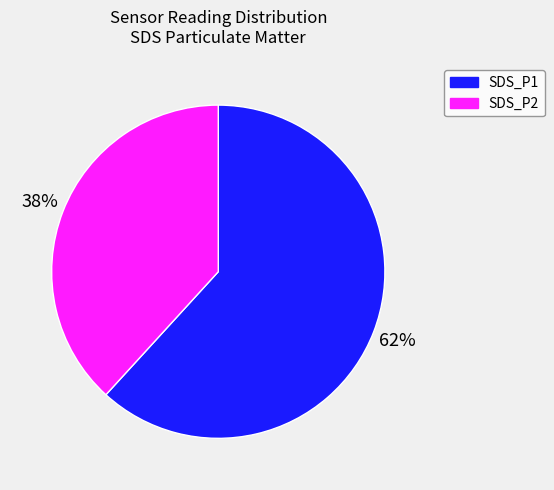

Combined, do SDS_P2 and SDS_P1 account for over 50%?

Yes